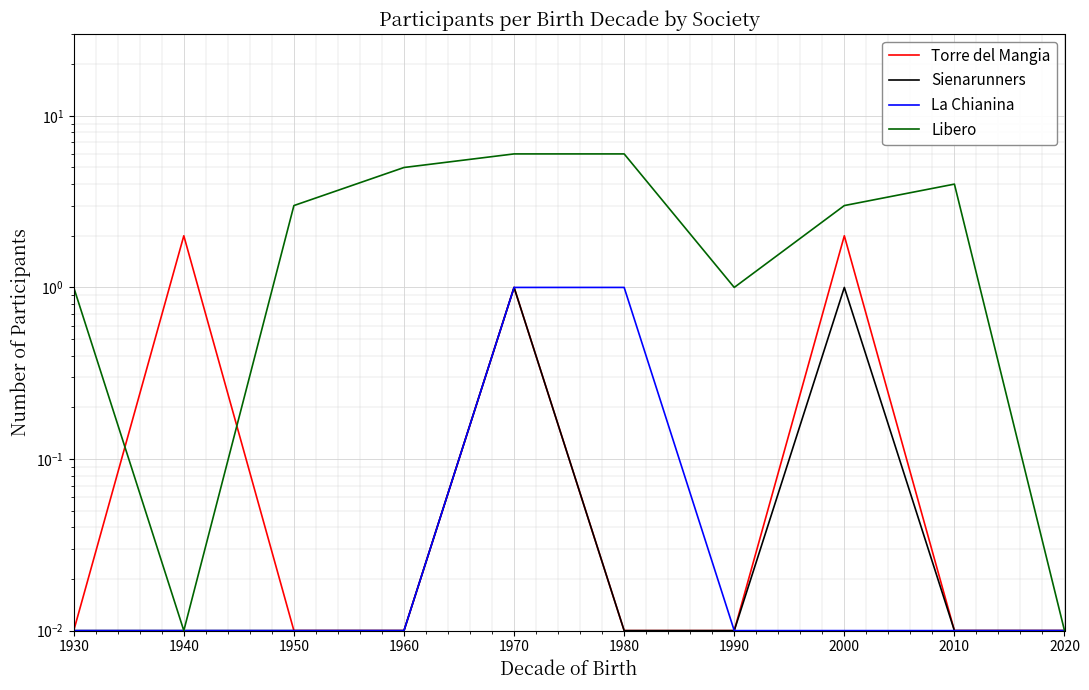

What is the difference between the second highest and second lowest values in the Sienarunners series?

1.0